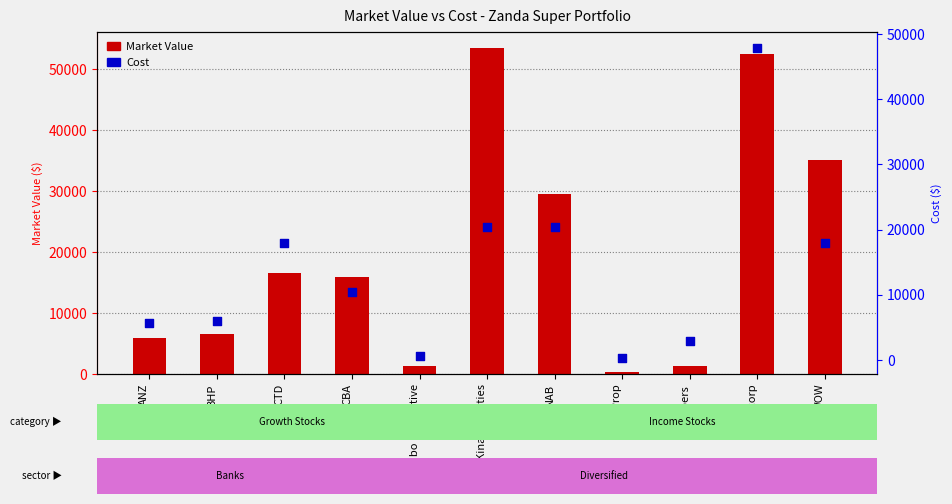

What are all the series names shown in the legend?

Market Value, Cost